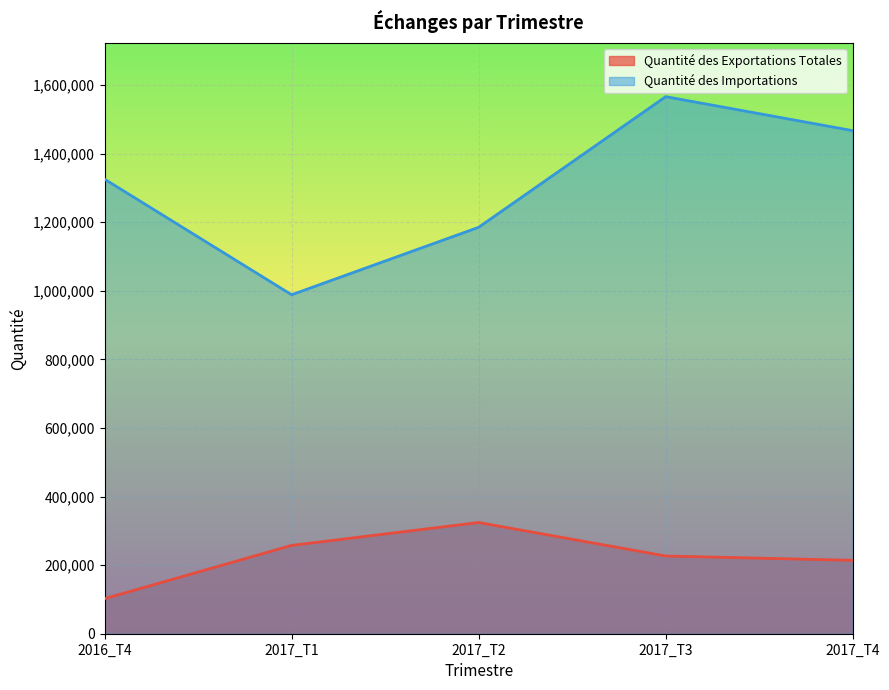

How many lines are shown in the chart?

2